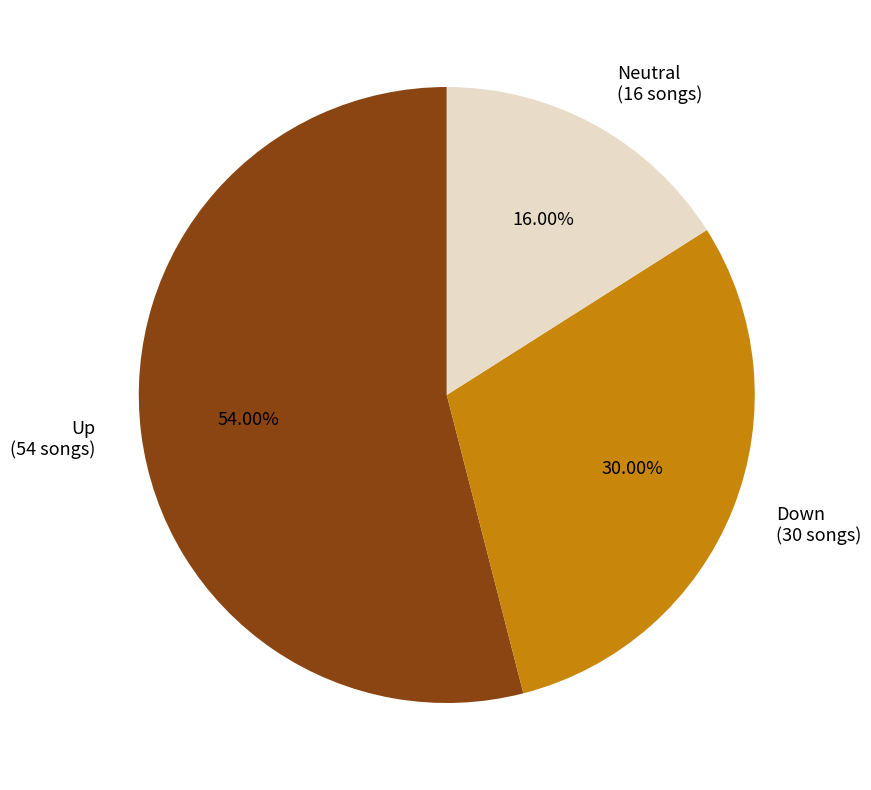

Which has a higher value, Neutral (16 songs) or Up (54 songs)?

Up (54 songs)